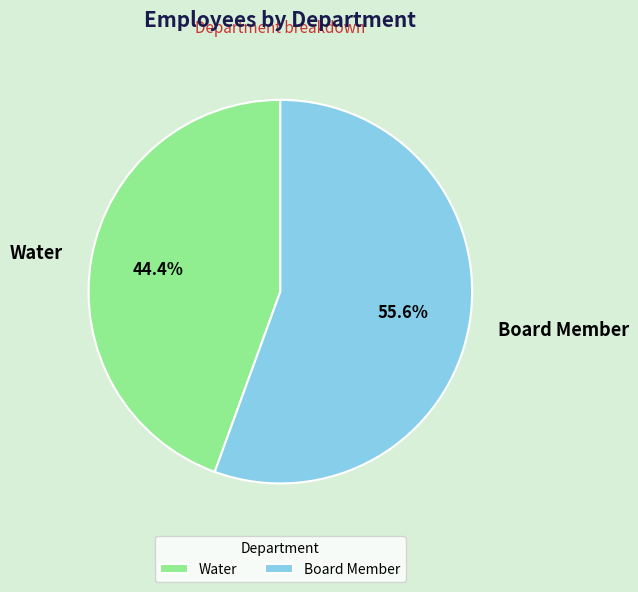

True or false: Water accounts for 50% of the total.

False